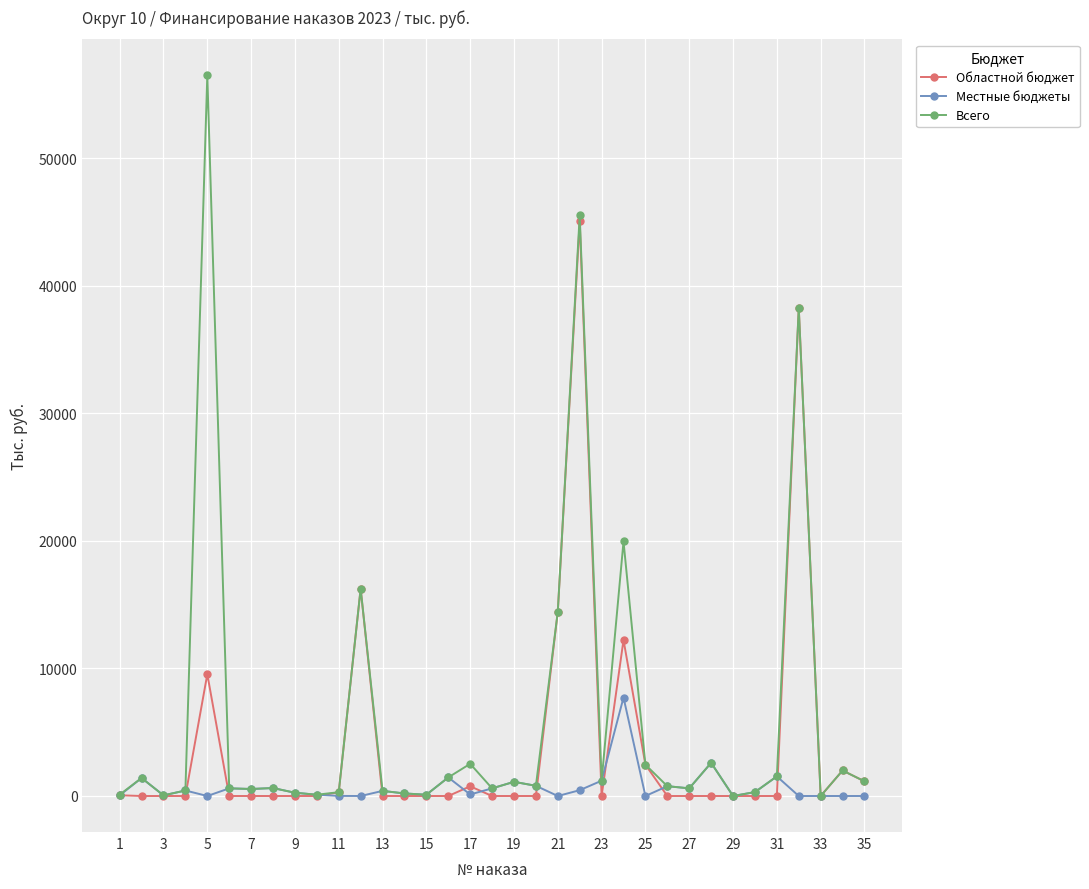

List the series in order of their overall mean, lowest first.

Местные бюджеты, Областной бюджет, Всего